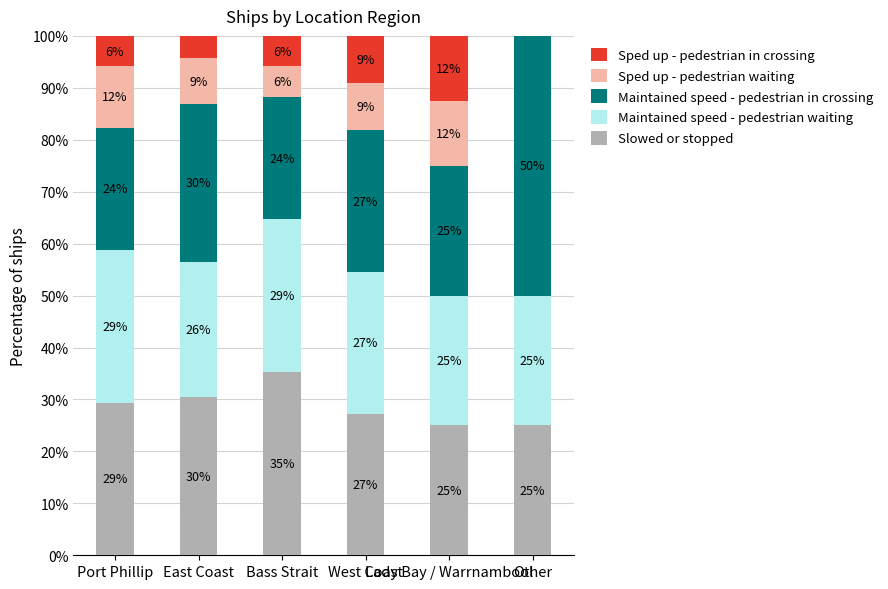

The value of Maintained speed - pedestrian in crossing at East Coast is 30.4. True or false?

True